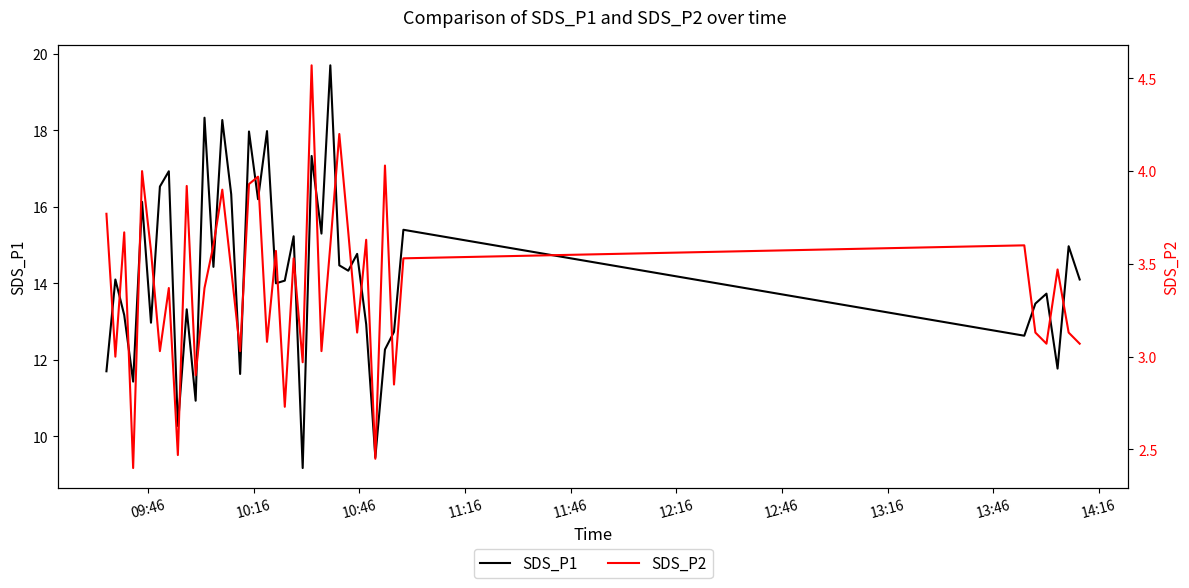

True or false: SDS_P1 has more than 0 interior local peaks.

True